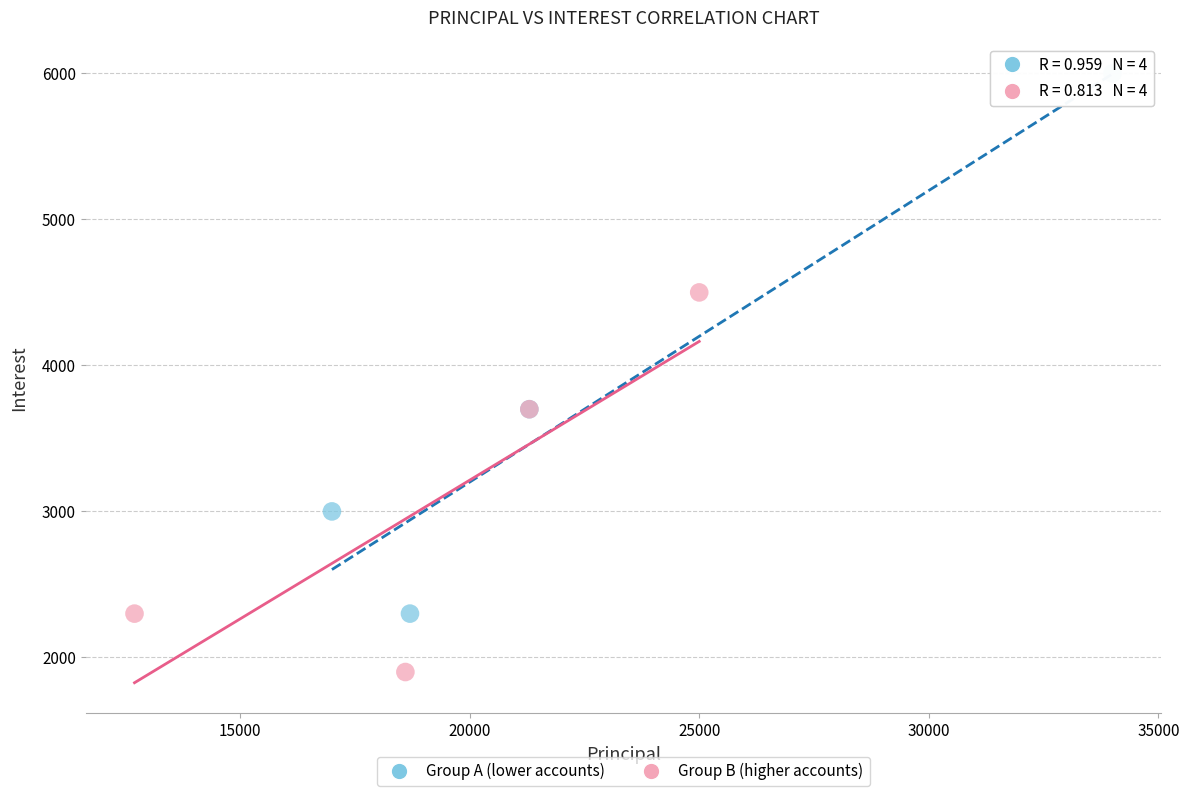

Which series reaches the minimum Y coordinate?

Group B (higher accounts)